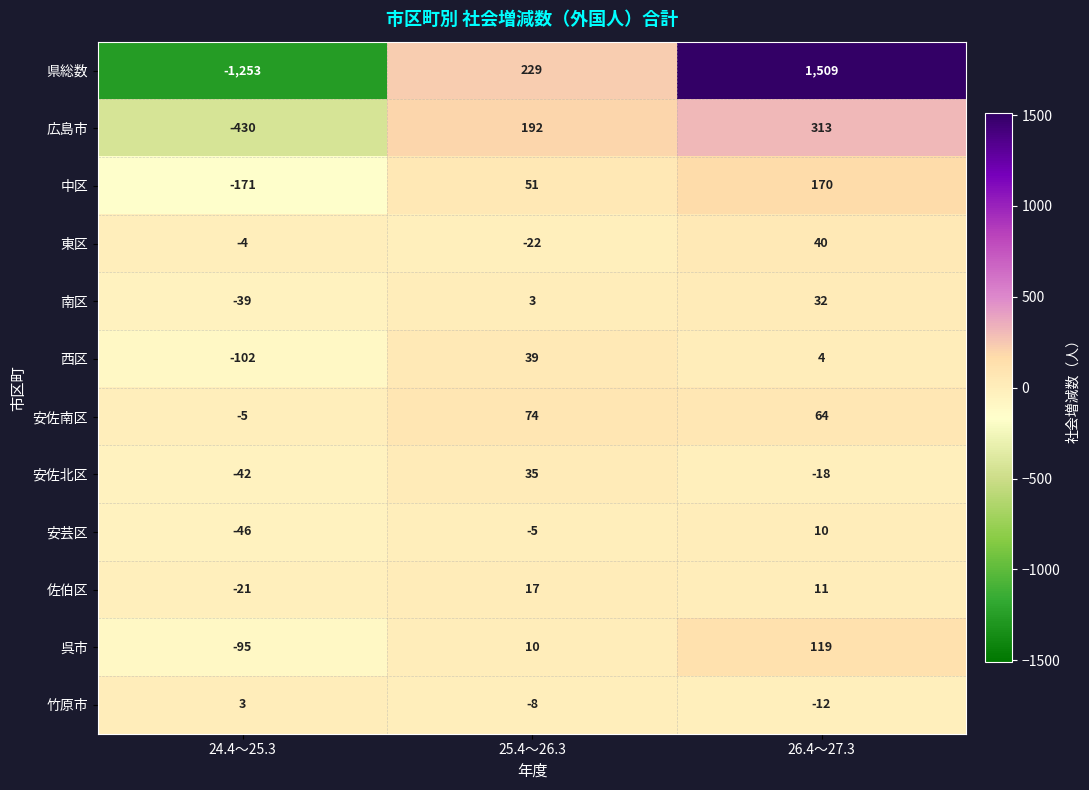

What is the spread (max minus min) of values at 25.4～26.3?

251